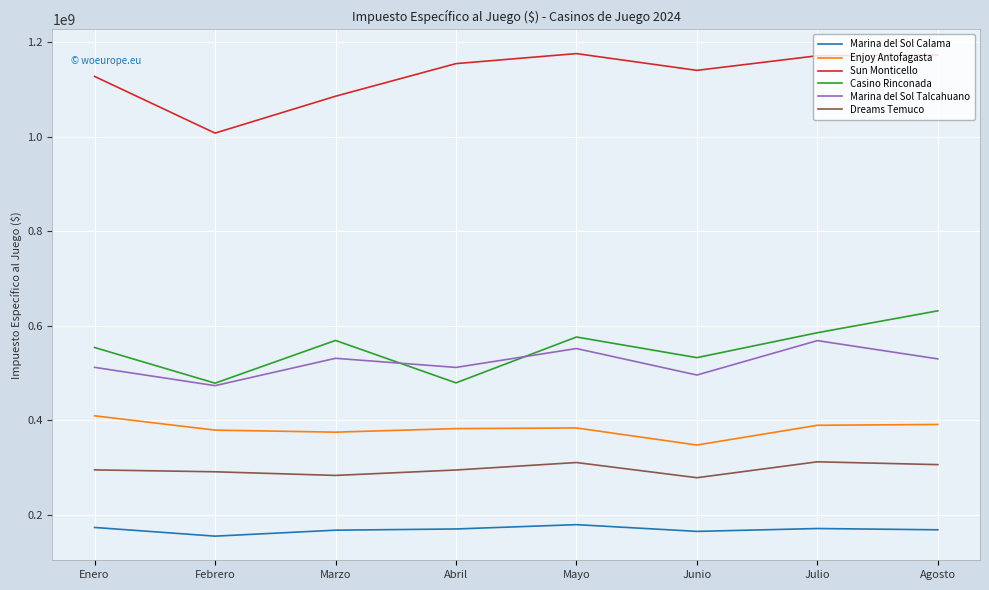

True or false: Dreams Temuco has more than 0 points higher than both neighbors.

True